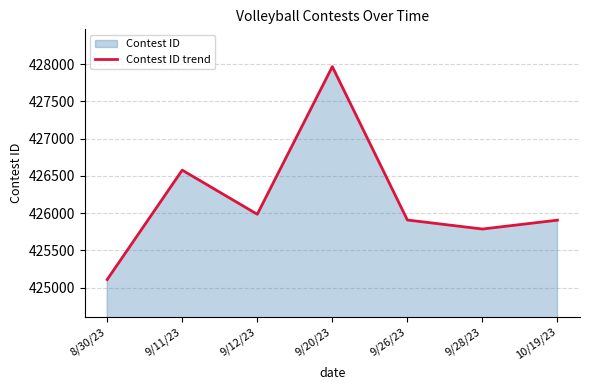

Reading left to right, what are all the values shown in this chart?

8/30/23=425109	9/11/23=426577	9/12/23=425985	9/20/23=427965	9/26/23=425908	9/28/23=425787	10/19/23=425906